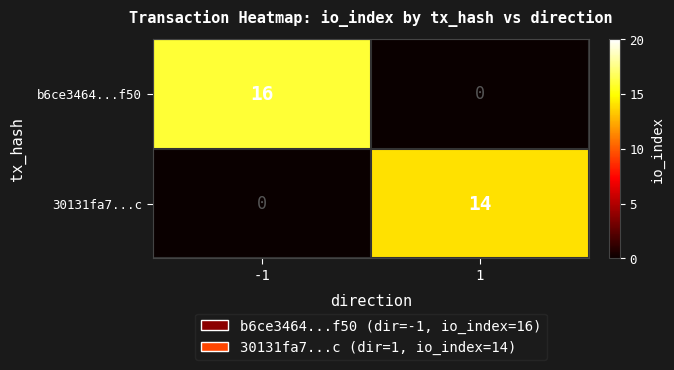

What is the highest value of the b6ce3464...f50 series?

16